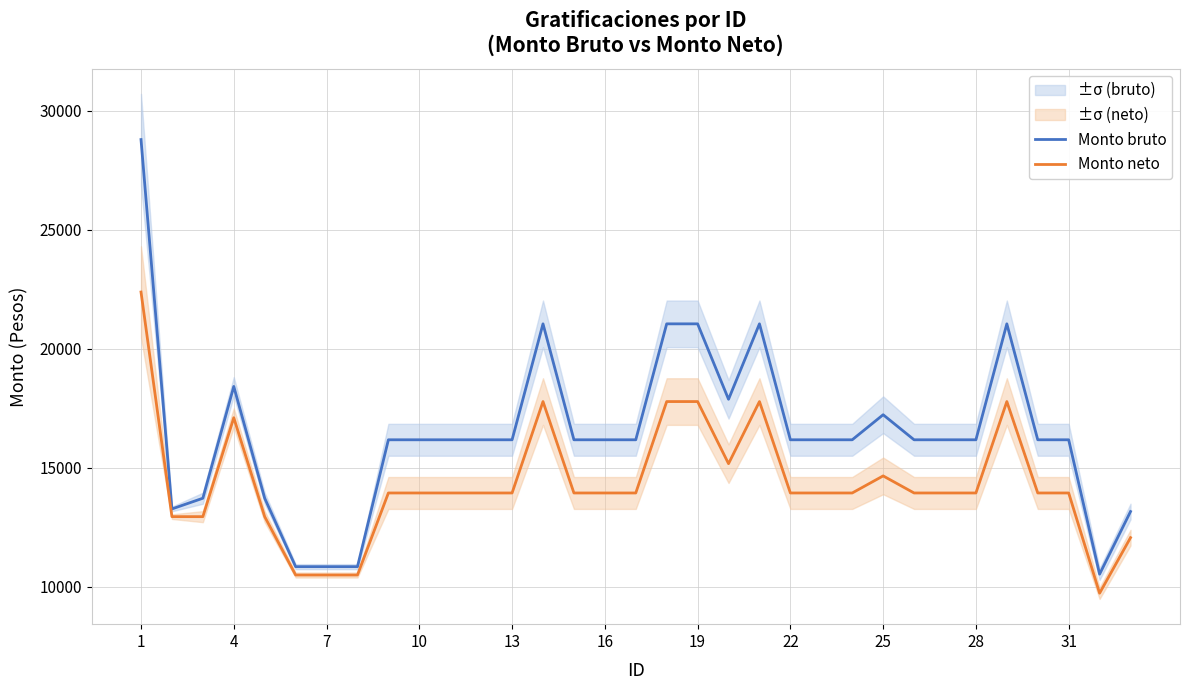

What is the greatest value displayed?

28796.3